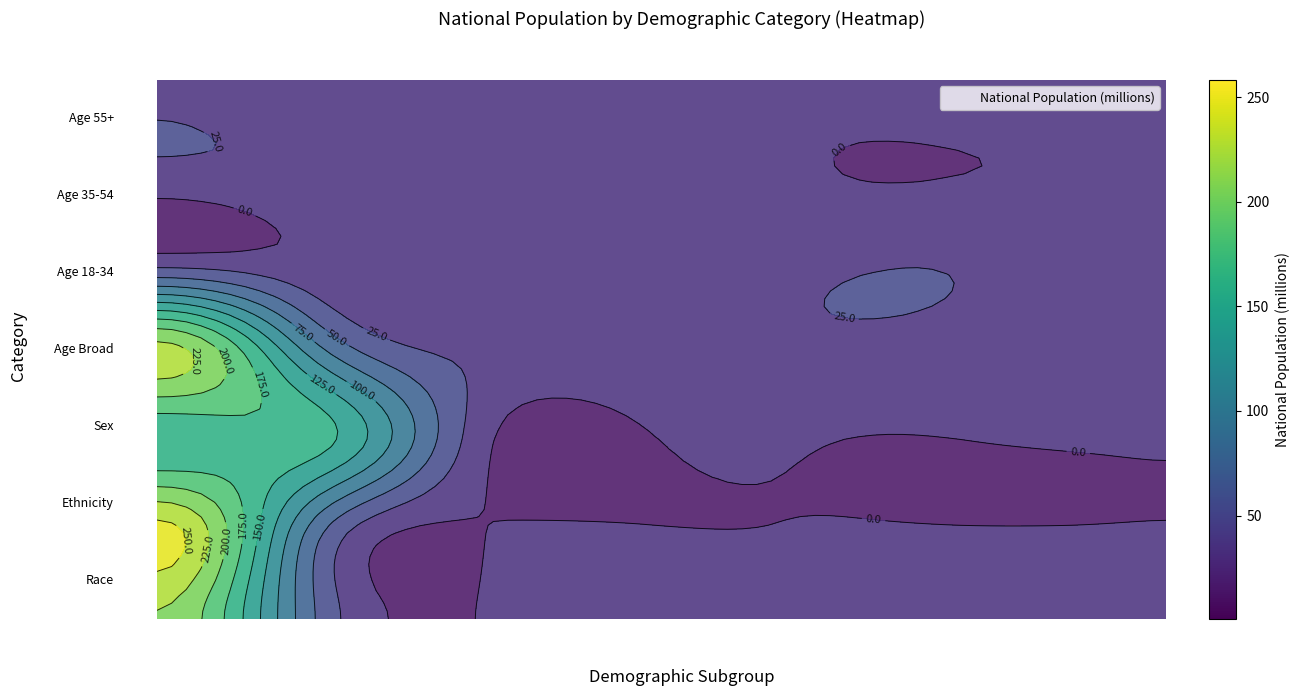

True or false: Age 55+ has a value of 7115361.0 at Sub 5.

True